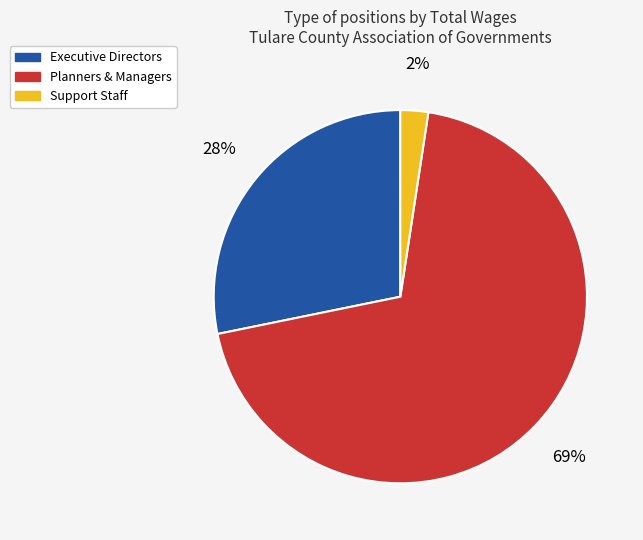

Rank the categories by value from highest to lowest.

Planners & Managers, Executive Directors, Support Staff